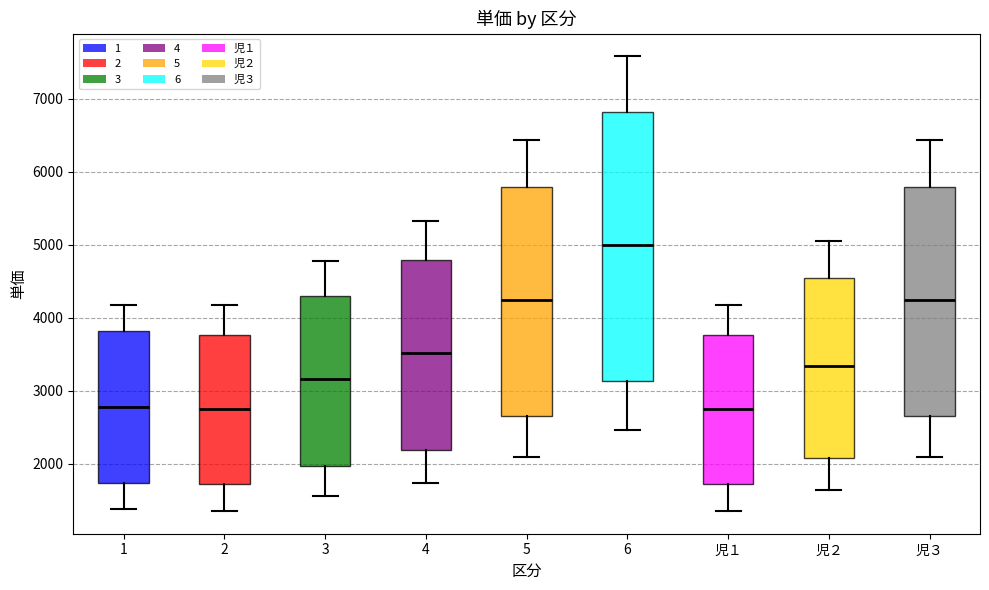

Comparing the boxes themselves (not the whiskers), which one is the tallest?

6